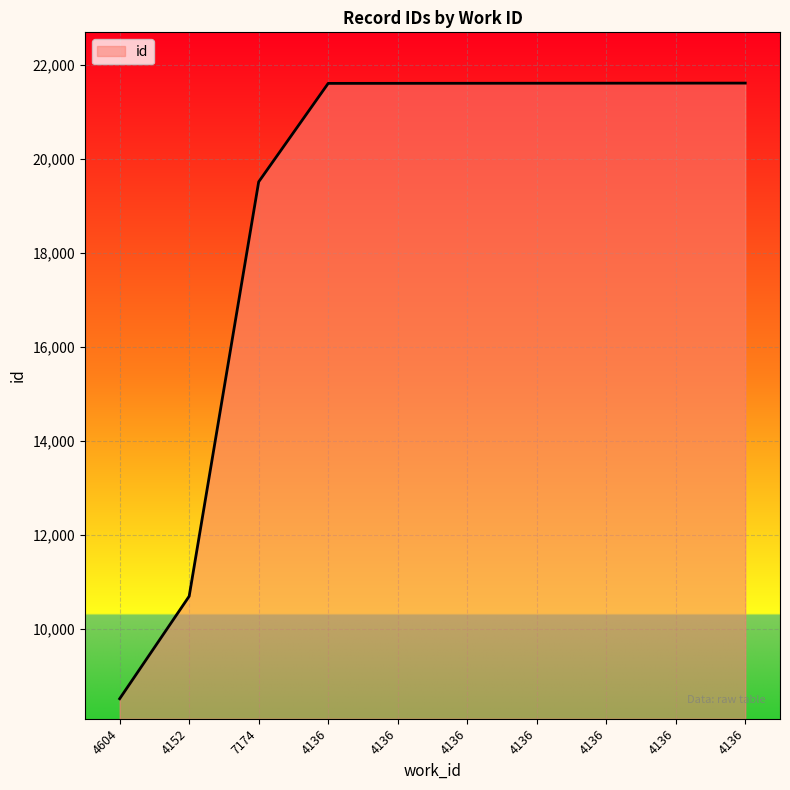

How many series are shown in this chart?

1